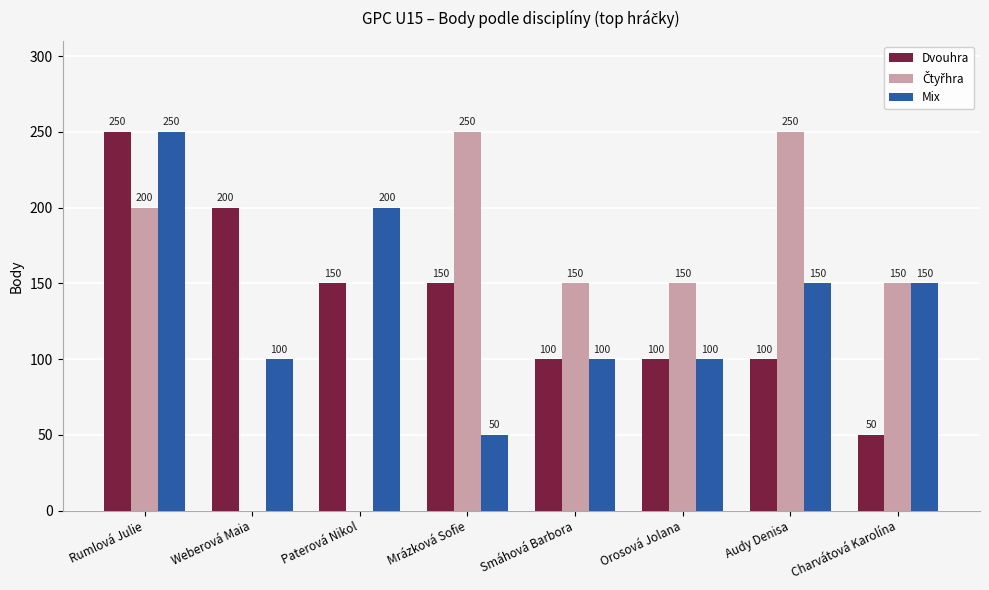

Count the Dvouhra values in the range 100 to 200.

6